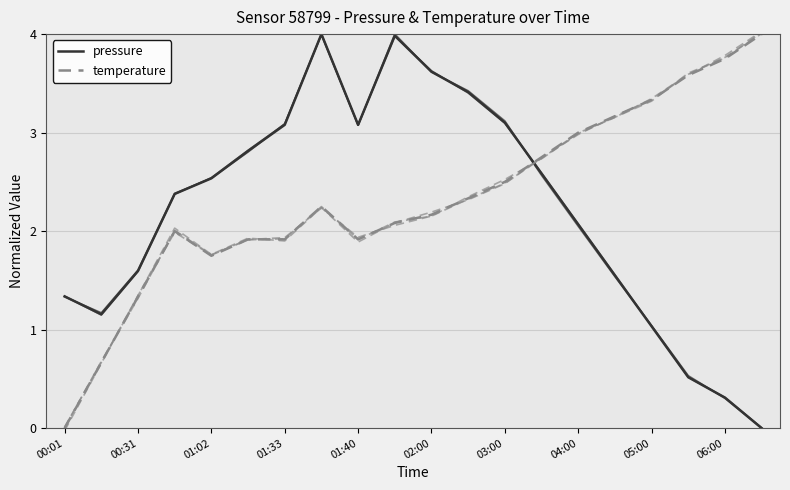

The temperature series shows 4.4 at 03:30. True or false?

False